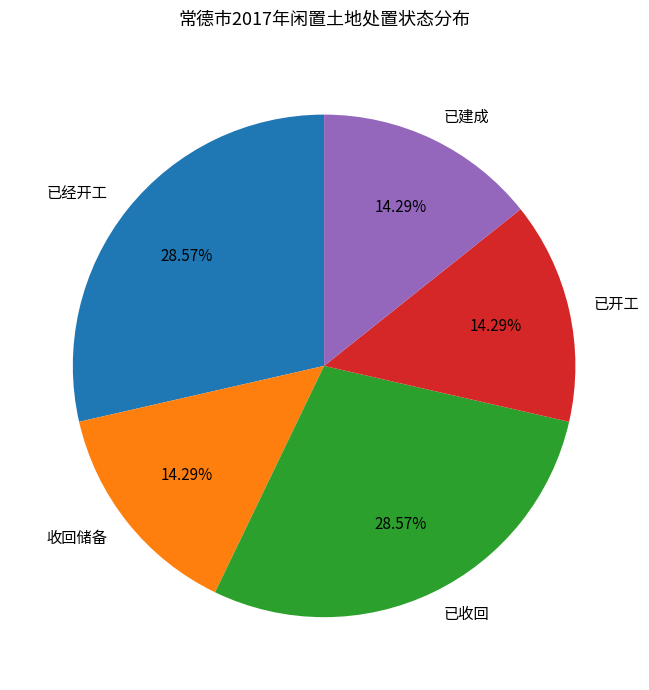

Is it true that 已开工 is 3% of the pie?

False